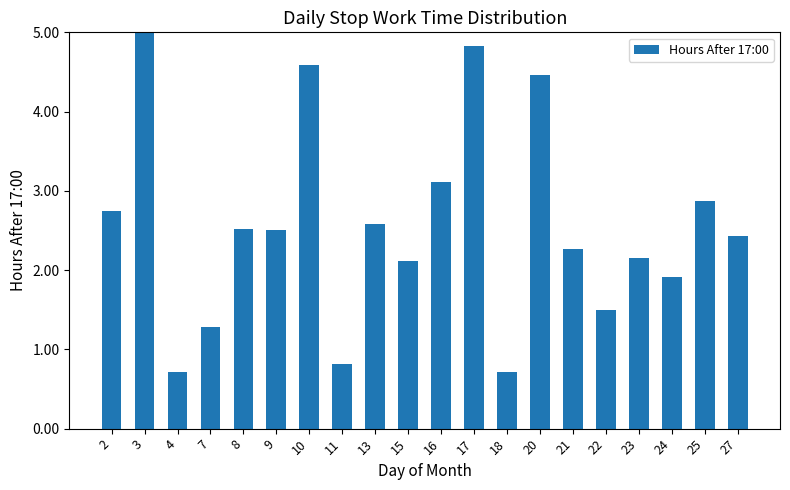

Does the chart contain any negative values?

No